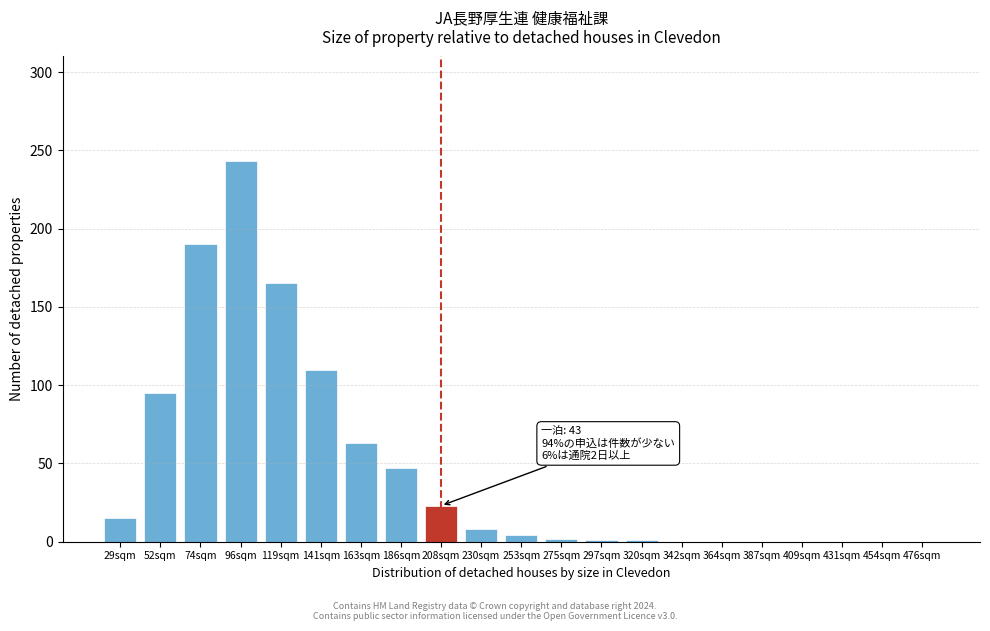

What is the sum of all values?

967